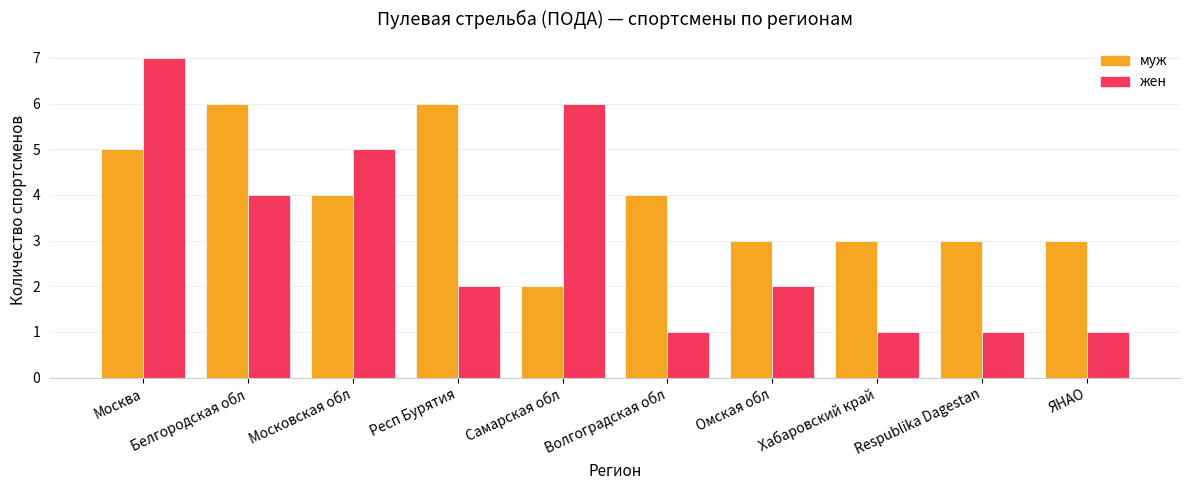

At Самарская обл, list the series in order from largest to smallest.

жен, муж